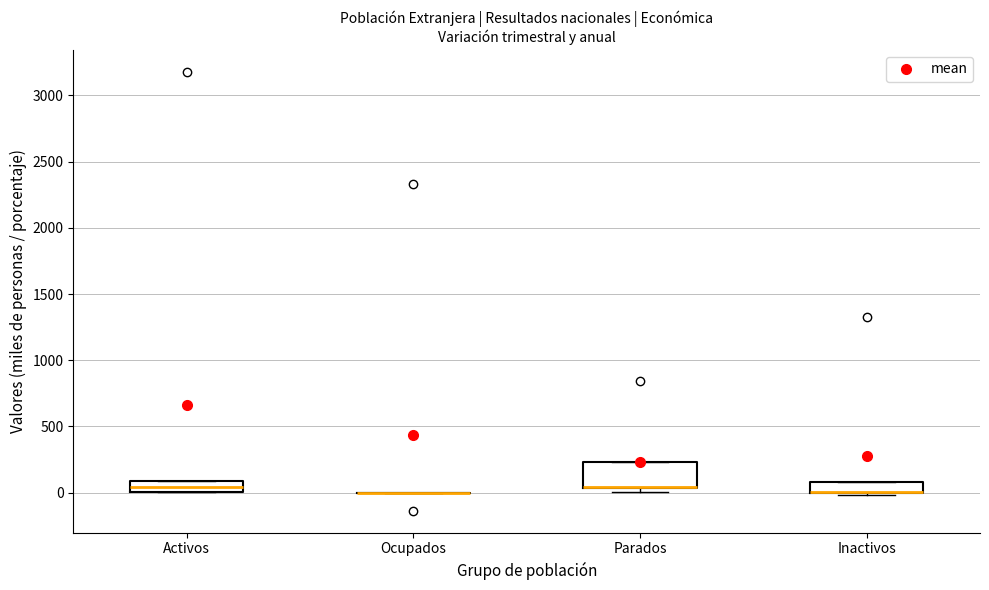

Where is the lower edge of the box for Parados on the y-axis? The values are not printed on the chart, so give them approximately, as read against the axis.

50